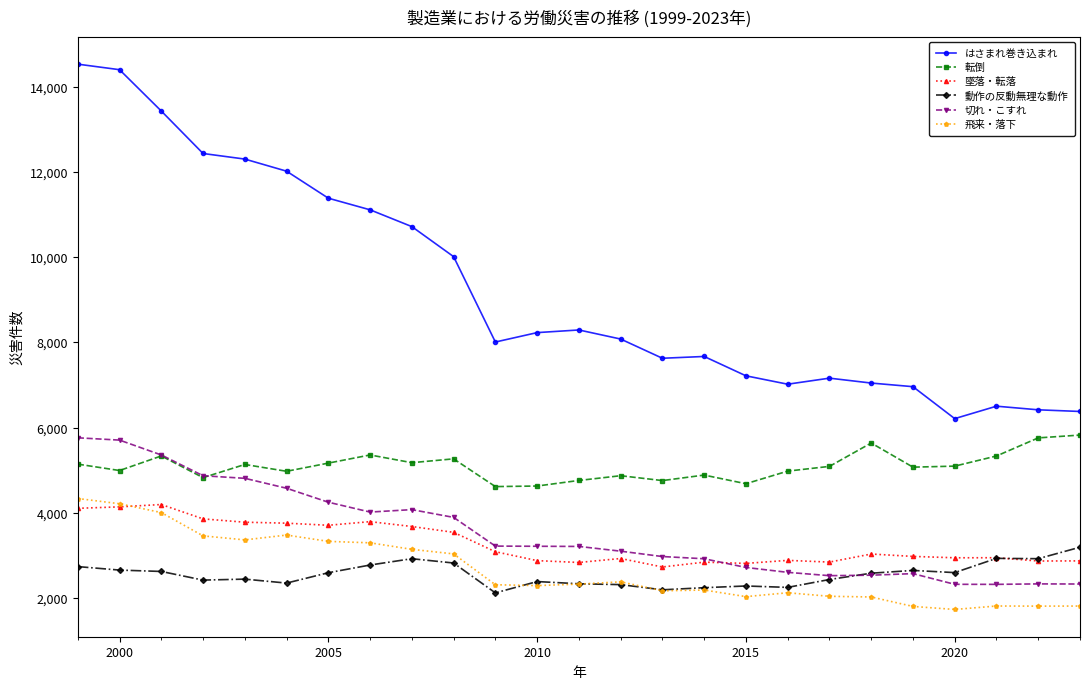

True or false: 転倒 and はさまれ巻き込まれ cross at least once.

False